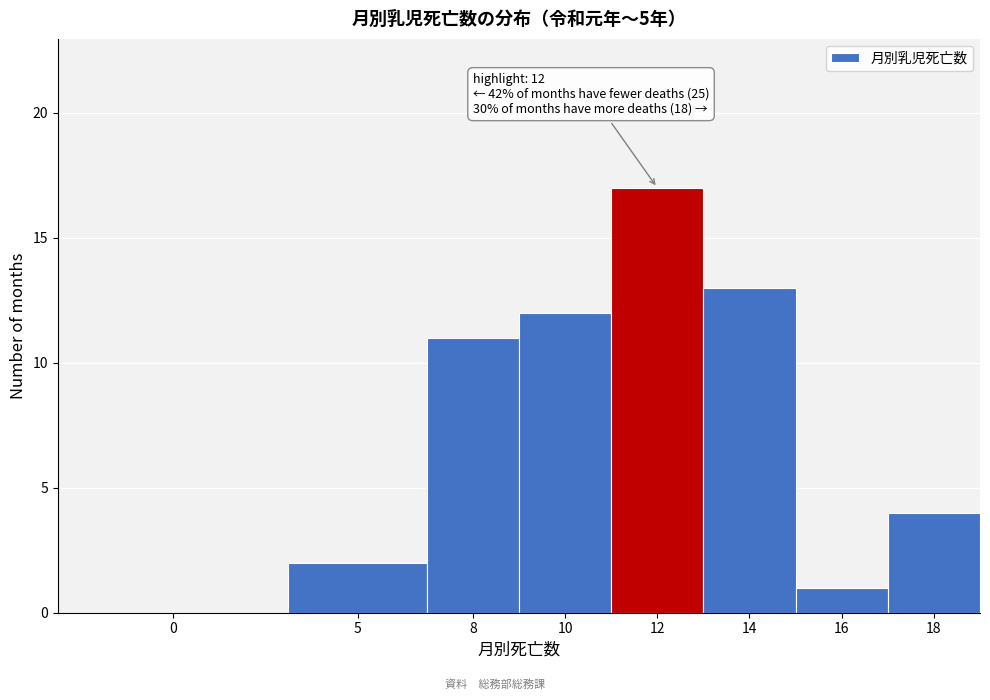

Reading left to right, what are all the values shown in this chart?

0=0	5=2	8=11	10=12	12=17	14=13	16=1	18=4